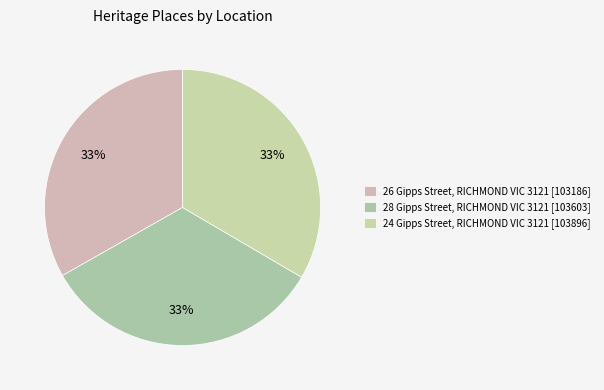

Is 24 Gipps Street, RICHMOND VIC 3121 the majority of the pie?

No